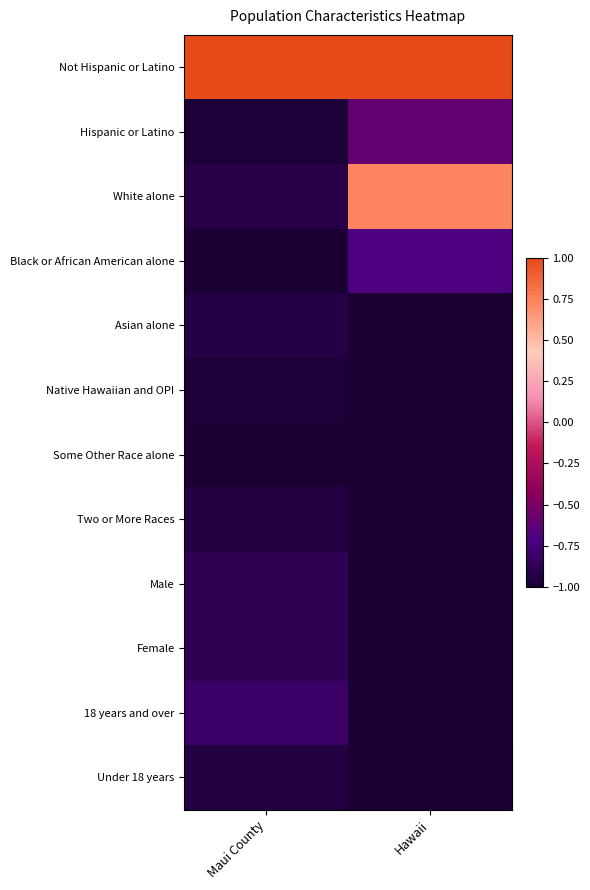

What is the difference between the highest and lowest values at Hawaii?

2.0